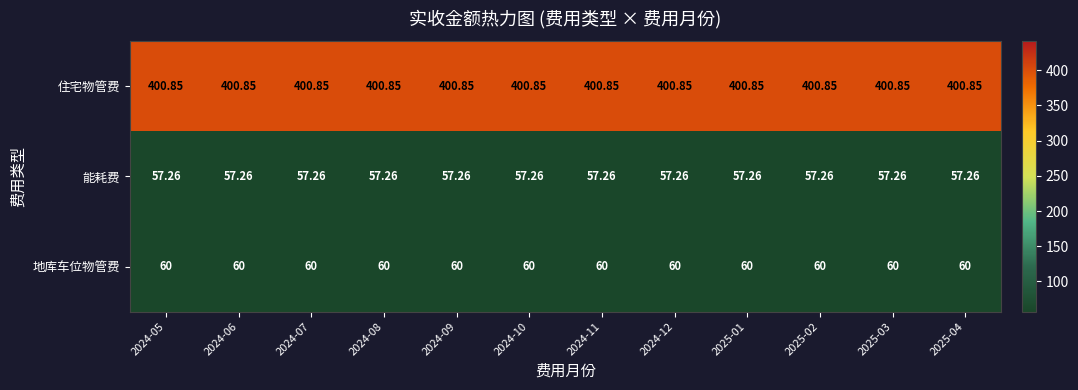

Rank the series at 2025-01 from highest to lowest value.

住宅物管费, 地库车位物管费, 能耗费